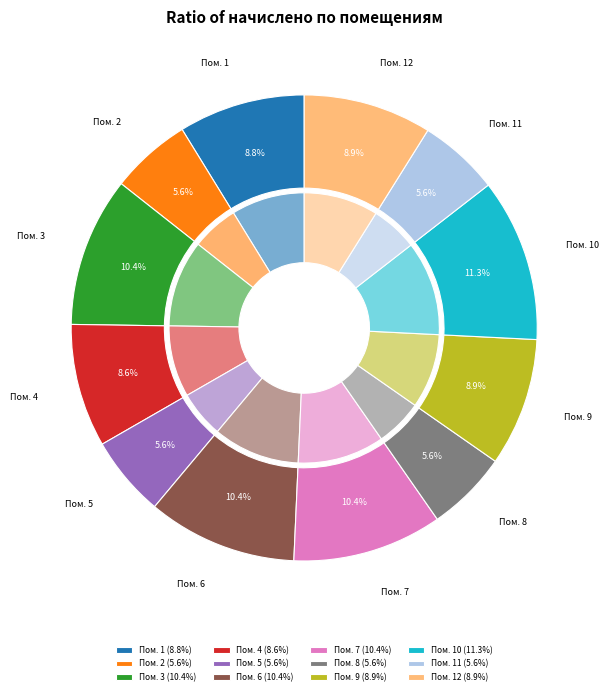

Rank the categories by value from highest to lowest.

10, 3, 6, 7, 12, 9, 1, 4, 8, 2, 5, 11